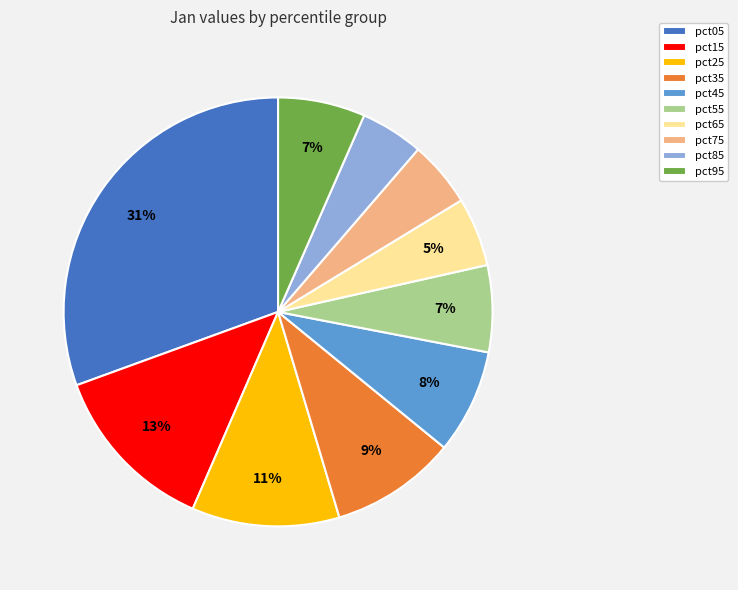

Combined, do pct65 and pct85 account for over 50%?

No